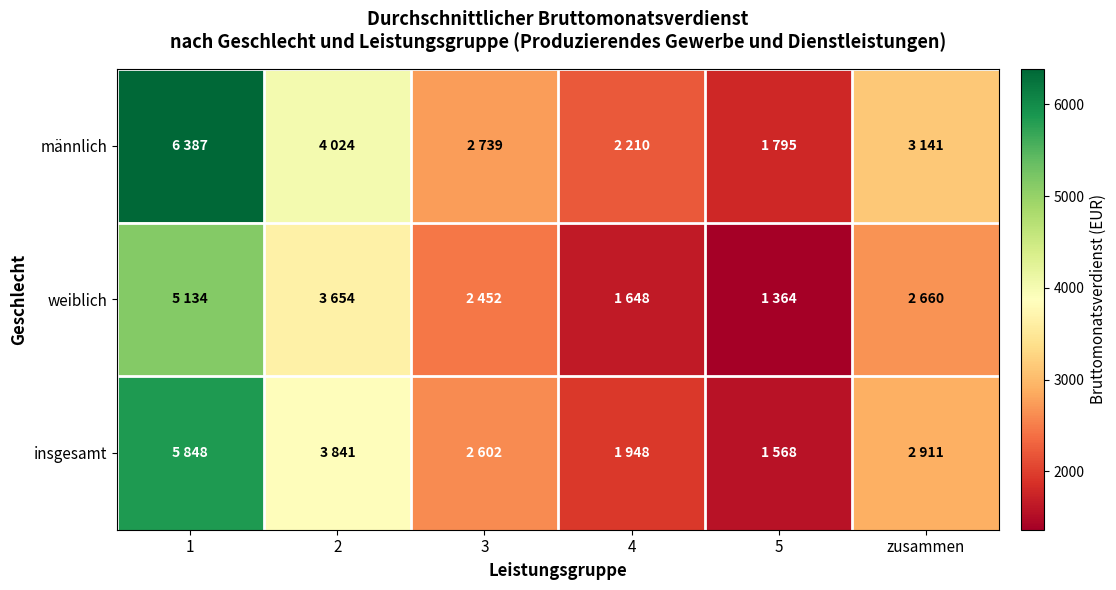

Reading right to left, what are all the values shown in this chart?

männlich: zusammen=3141	5=1795	4=2210	3=2739	2=4024	1=6387
weiblich: zusammen=2660	5=1364	4=1648	3=2452	2=3654	1=5134
insgesamt: zusammen=2911	5=1568	4=1948	3=2602	2=3841	1=5848